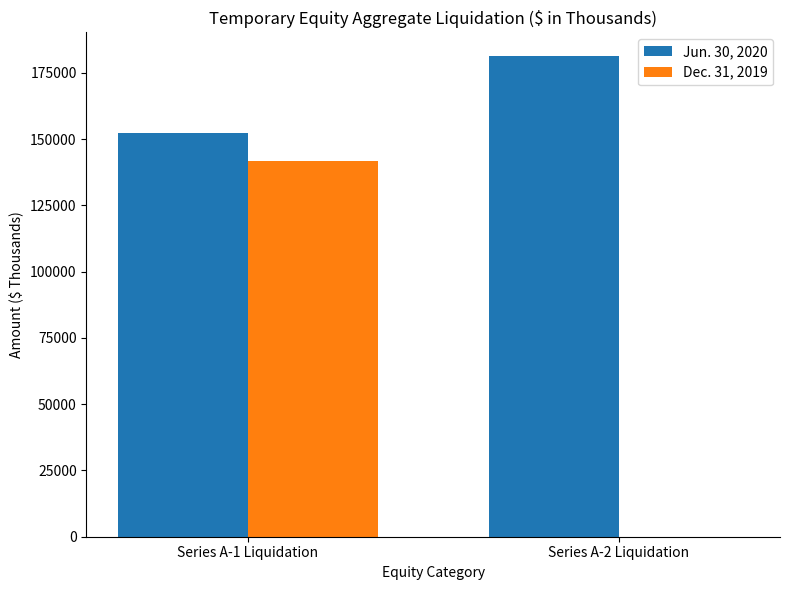

Is the value of Jun. 30, 2020 at Series A-1 Liquidation greater than the value of Dec. 31, 2019 at Series A-1 Liquidation?

Yes